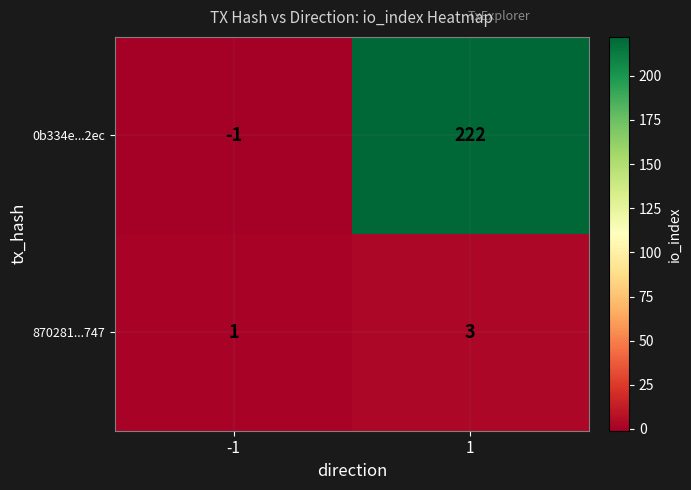

Is it true that 870281...747 equals 3 at 1?

True